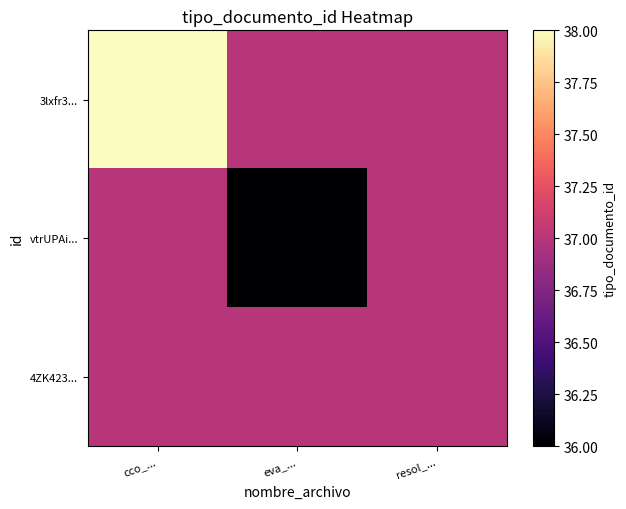

What is the total value across all series at resol_...?

111